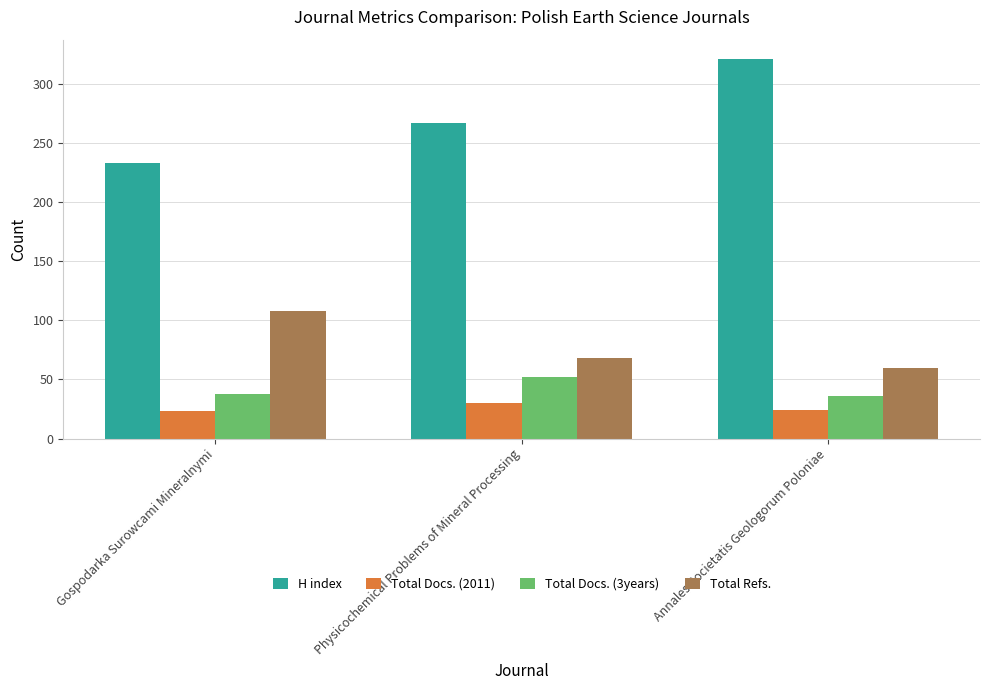

Read the H index value at Gospodarka Surowcami Mineralnymi.

233